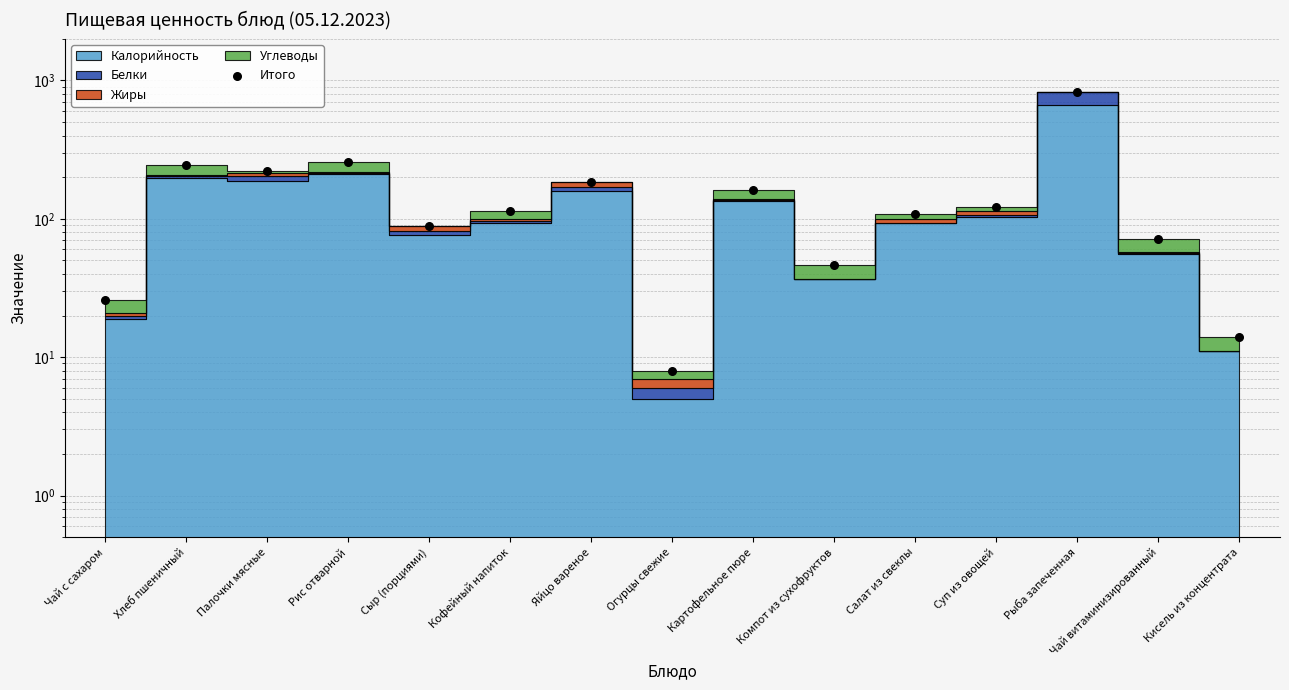

What is the change in value from Чай с сахаром to Рыба запеченная?

+802